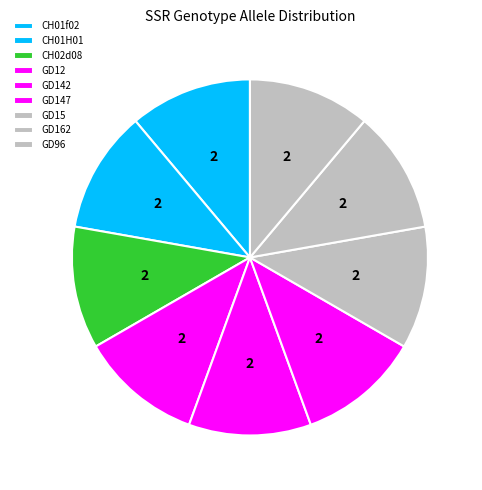

Does GD142 represent more than half of the total?

No